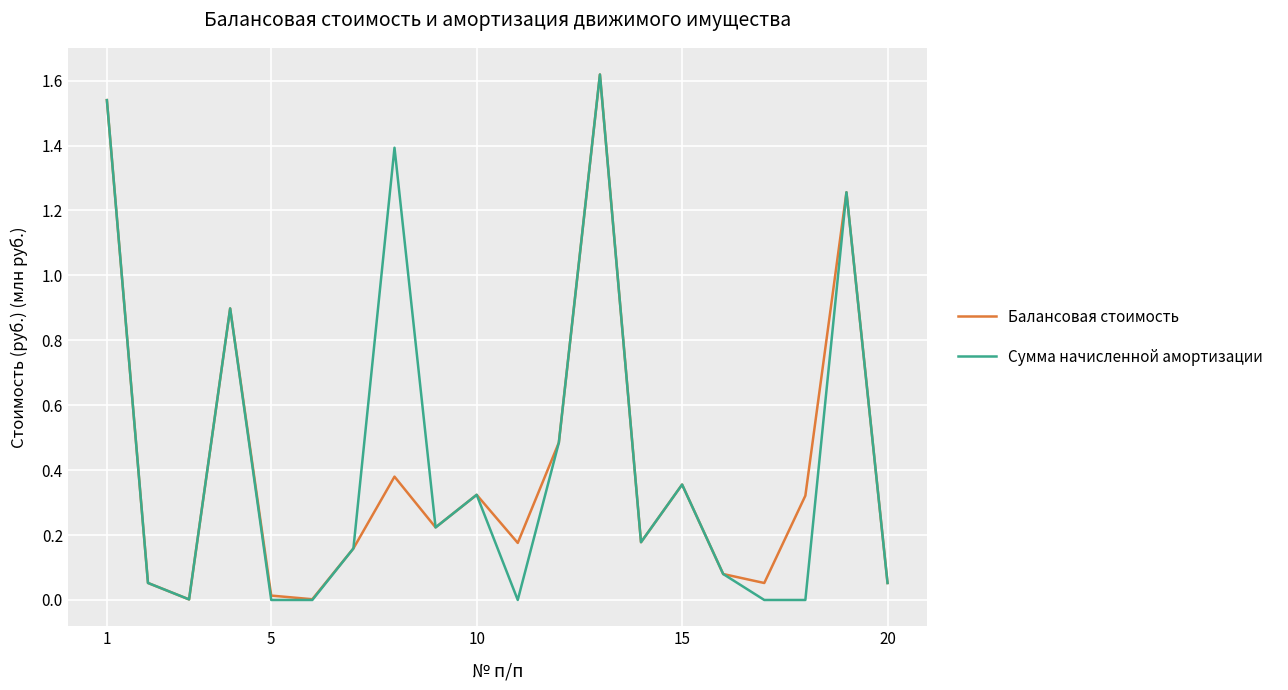

Rank the series by their maximum value, from highest to lowest.

Балансовая стоимость, Сумма начисленной амортизации